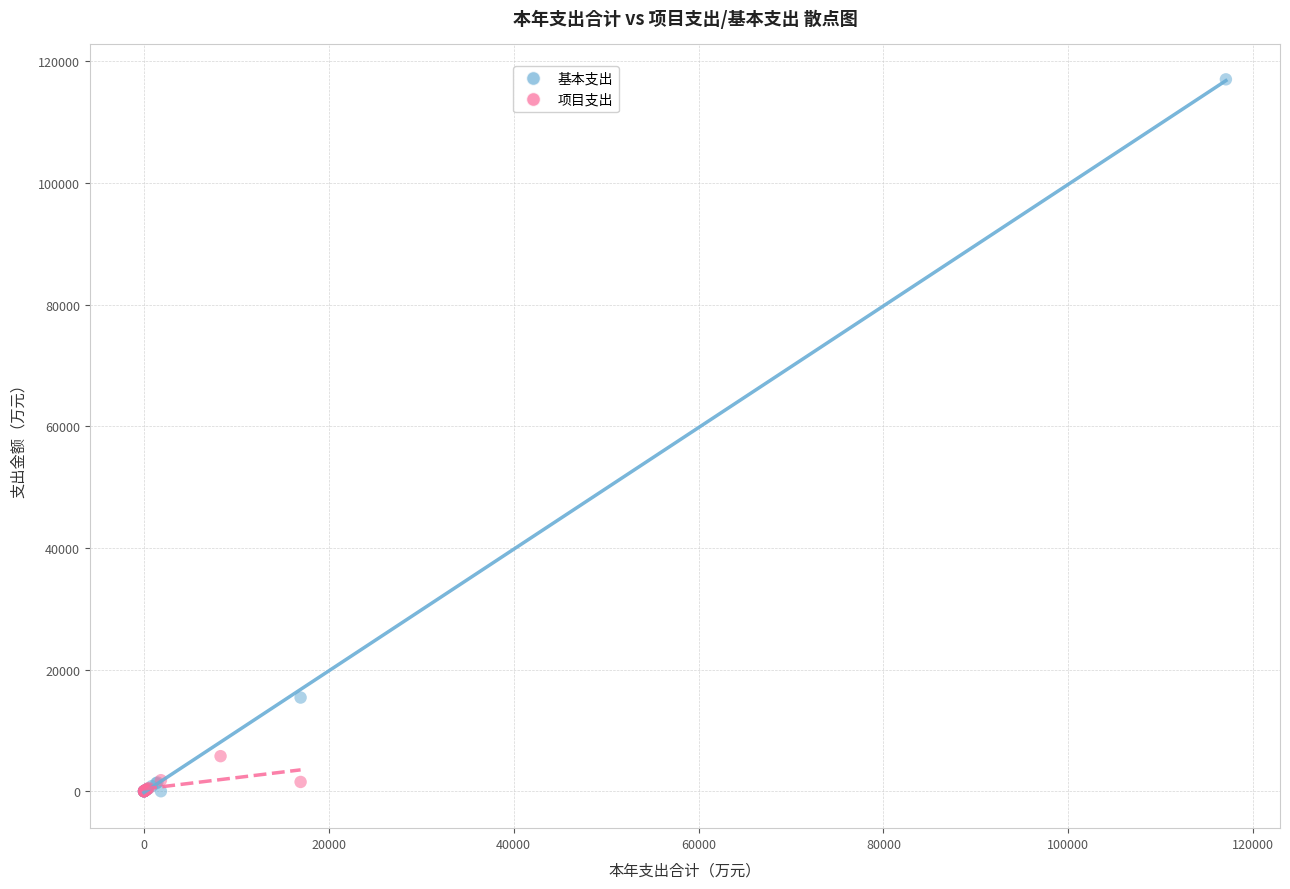

Which series reaches the maximum Y coordinate?

基本支出